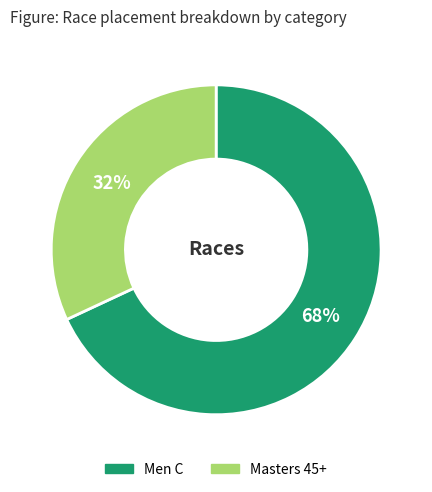

To the nearest percent, what percentage of the pie is Men C?

68%